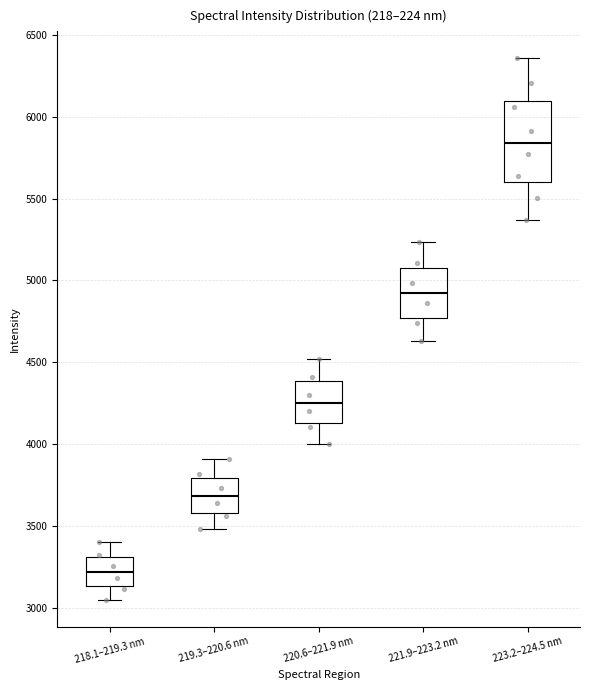

Which box has the lowest median line?

218.1–219.3 nm